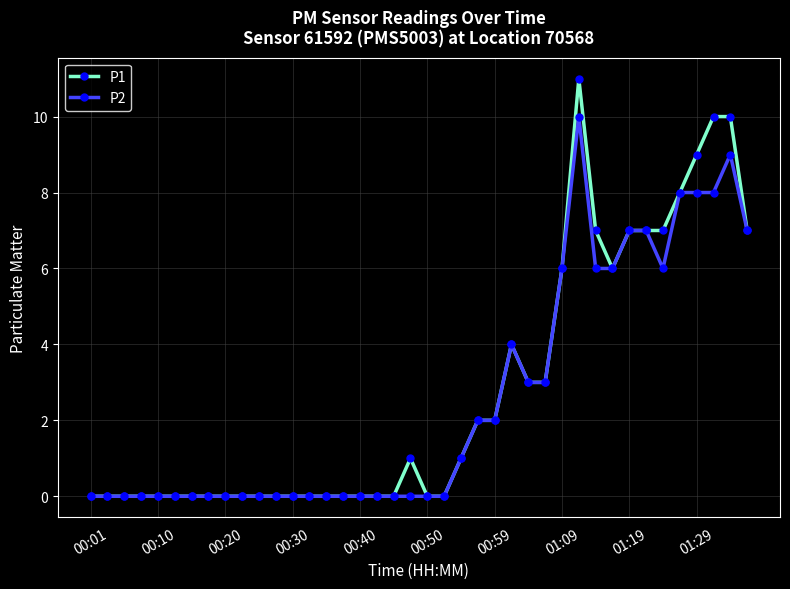

Which series has the largest range (max minus min)?

P1